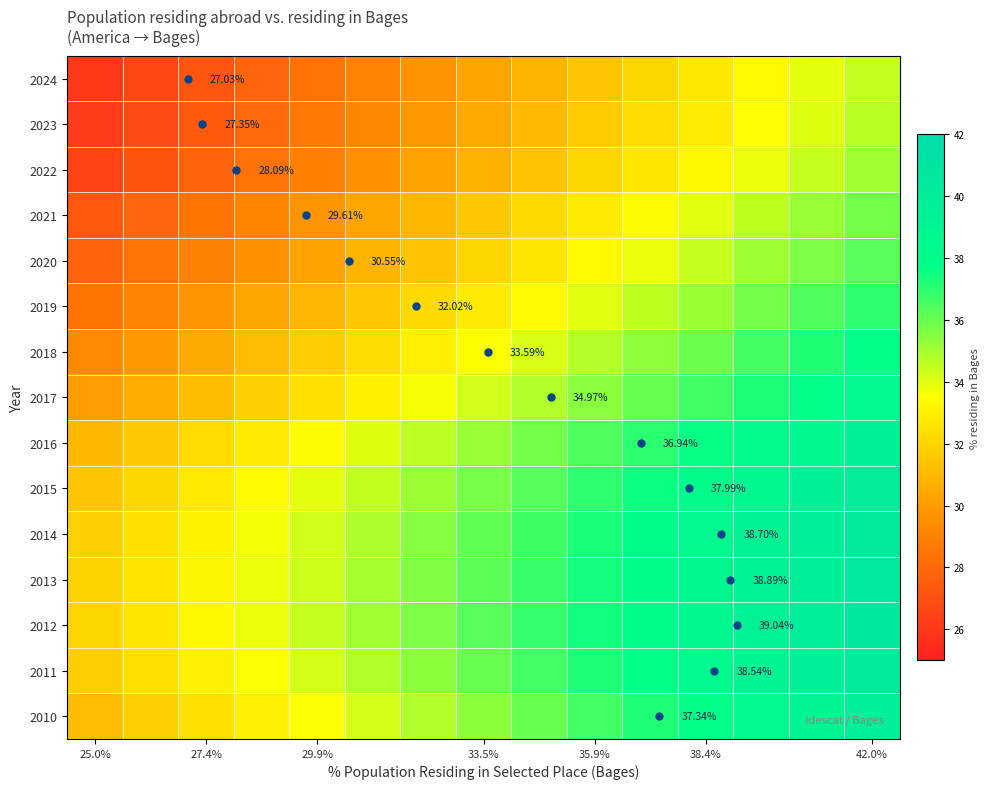

How many data points does each series have?

15